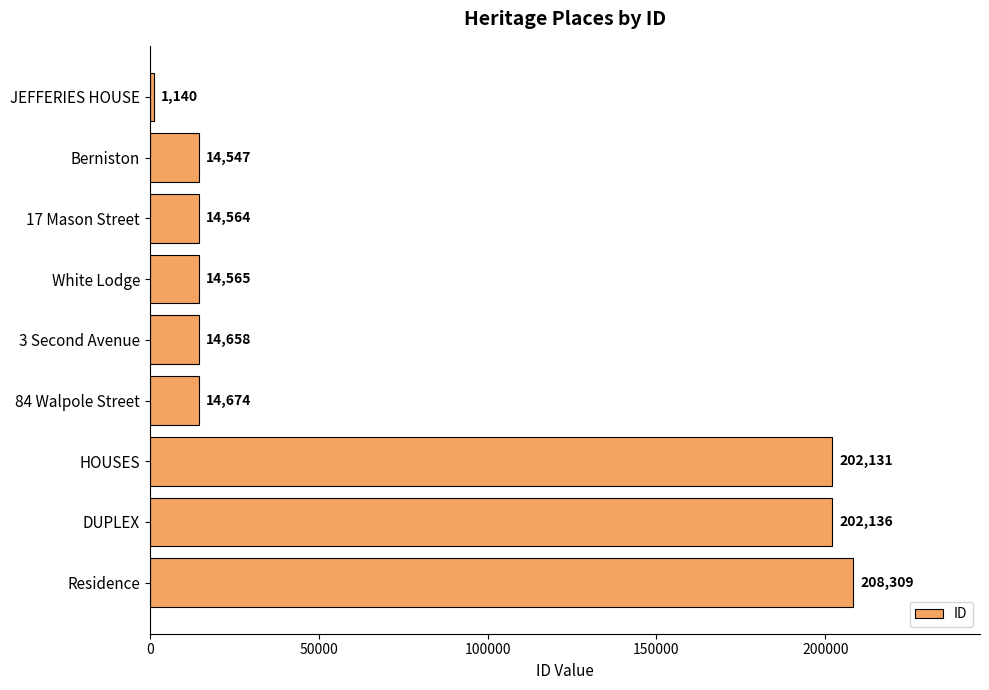

The value at JEFFERIES HOUSE is 1140. True or false?

True